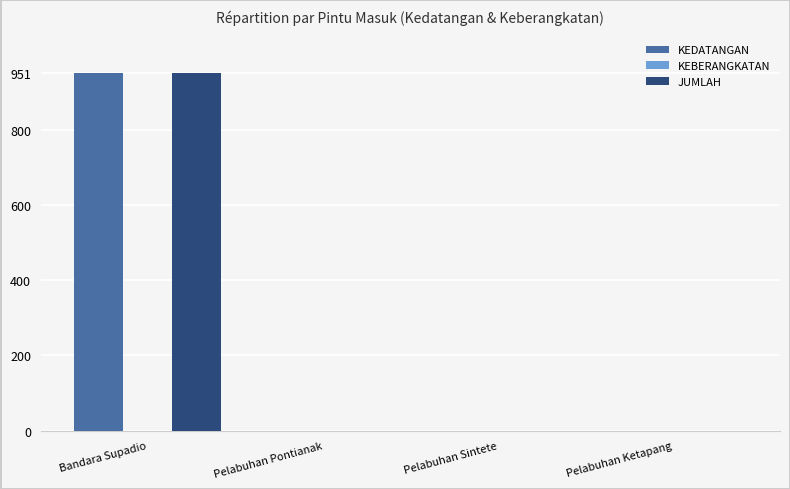

How many KEDATANGAN values are between 0 and 951?

4